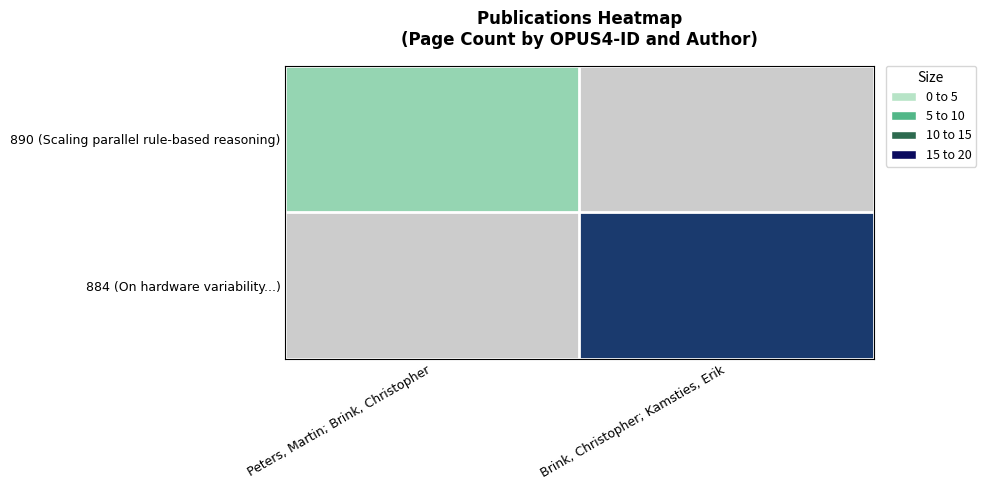

Count the number of categories in the chart.

2